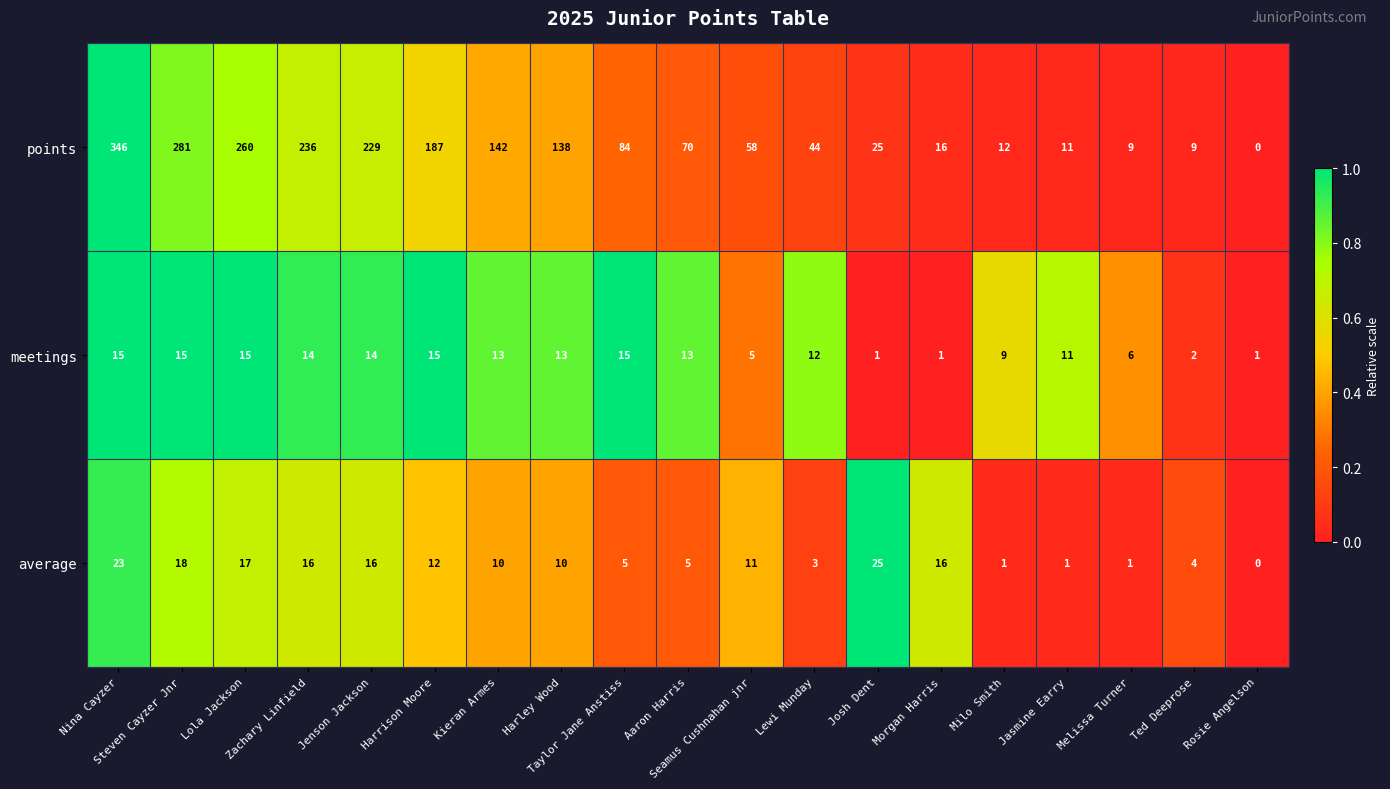

What is the spread (max minus min) of values at Nina Cayzer?

331